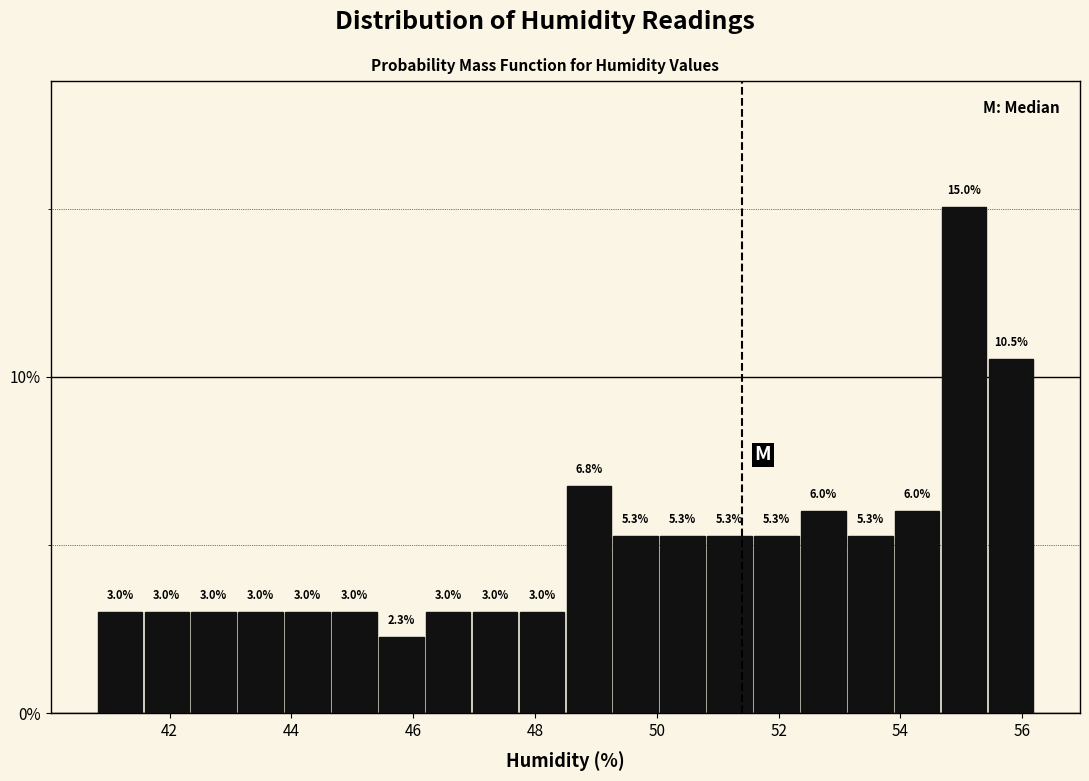

Around what value on the x-axis is the tallest bar? Give the approximate position of its centre, as read against the axis.

55.0